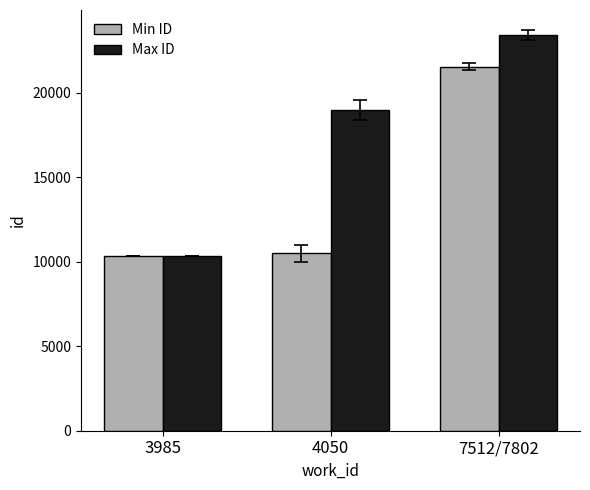

Where is Max ID nearest to the value 16879?

4050